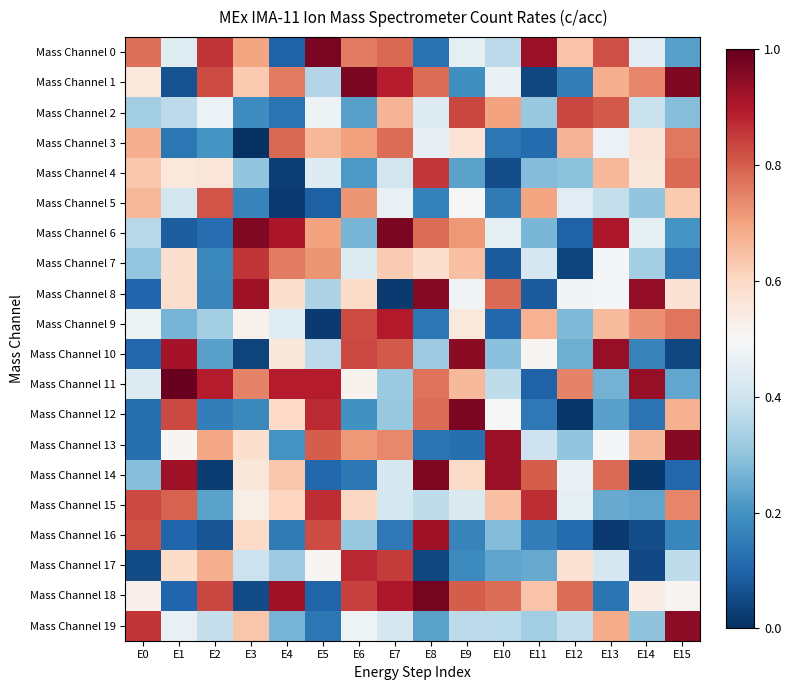

At which category is the sum across all series the highest?

E7